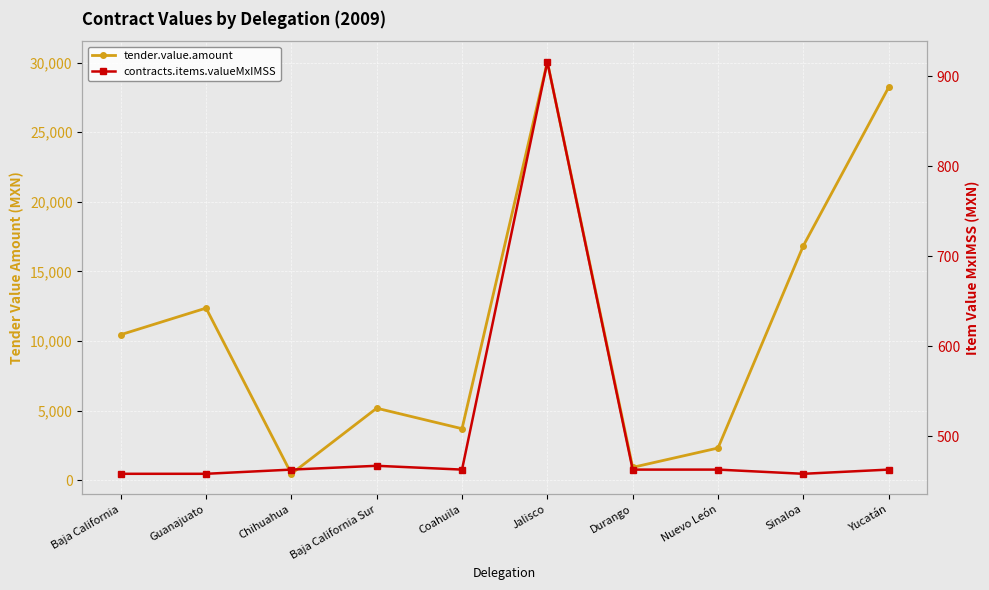

What is the sum of all tender.value.amount values?

110541.1